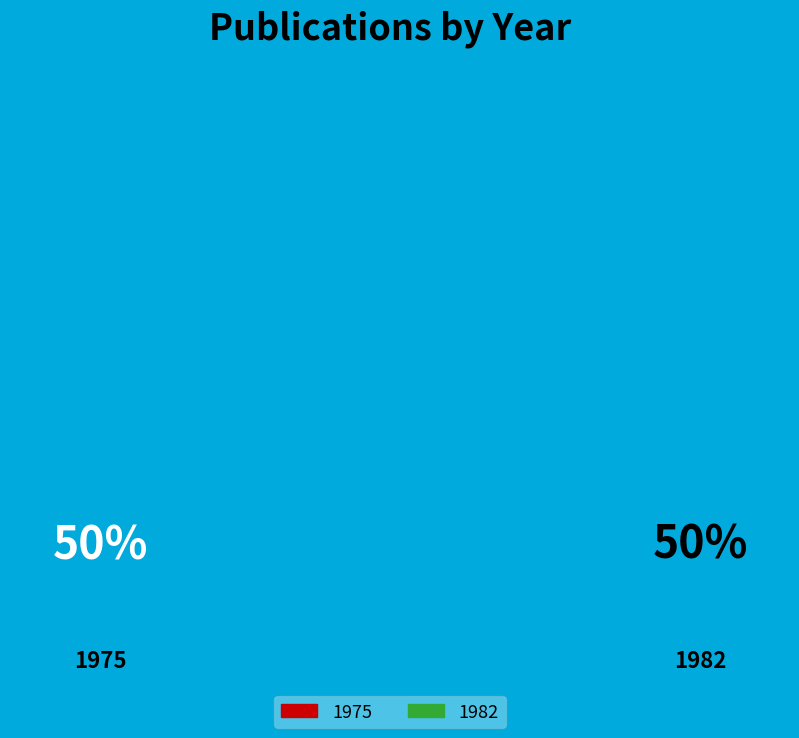

Count the number of slices in the pie.

2